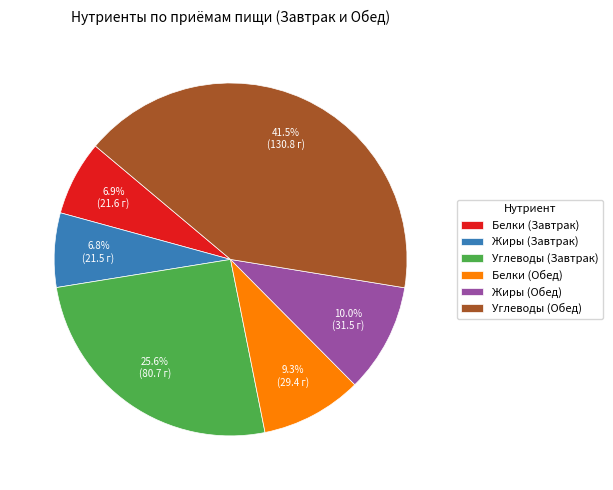

What percentage is NOT represented by Углеводы (Завтрак)?

74.4%